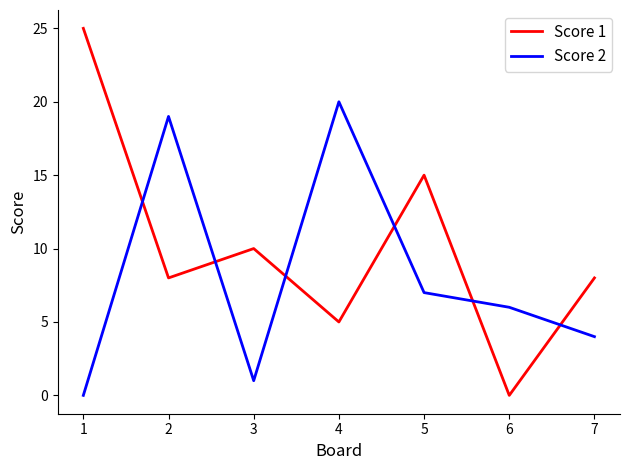

Is it true that Score 1 equals 8 at 7?

True